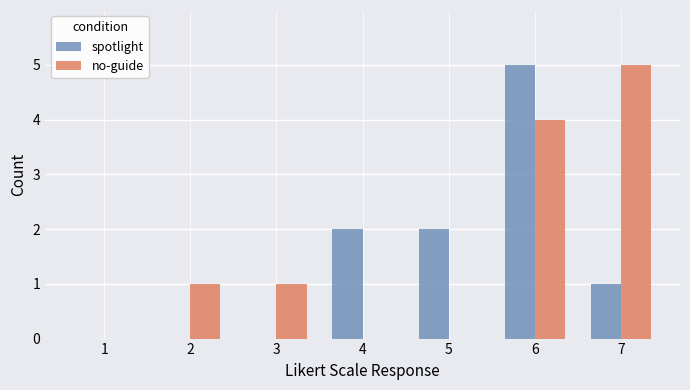

Between 3 and 6, which series saw the biggest shift?

spotlight